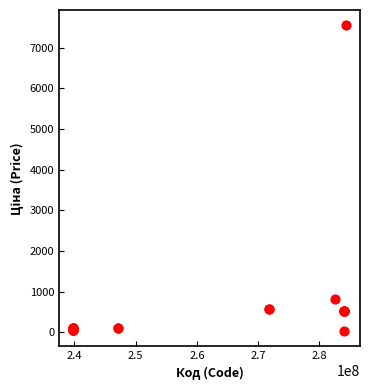

What Y value in the scatter plot is closest to 3788?

813.0